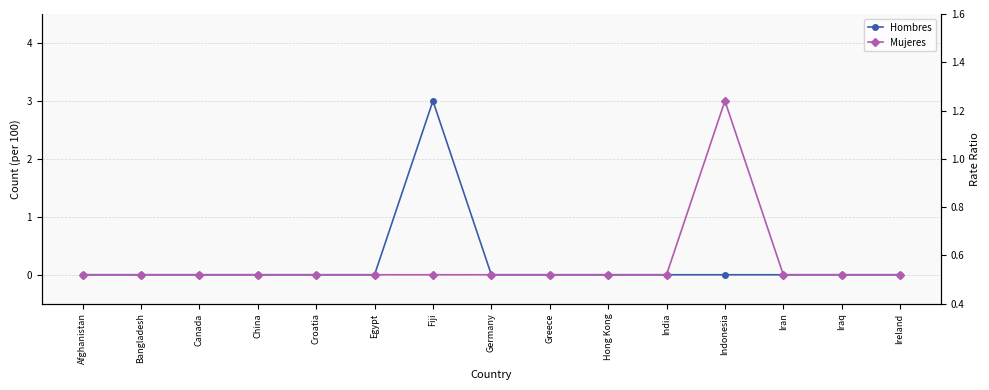

True or false: Mujeres and Rate Ratio cross at least once.

True